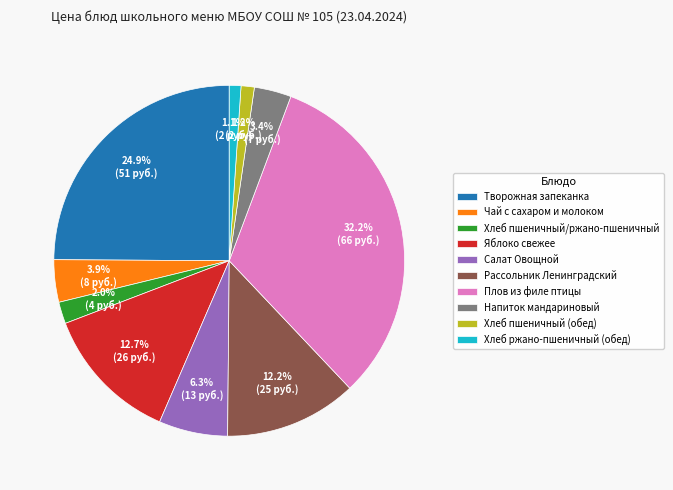

Which category has the biggest portion of the pie?

Плов из филе птицы